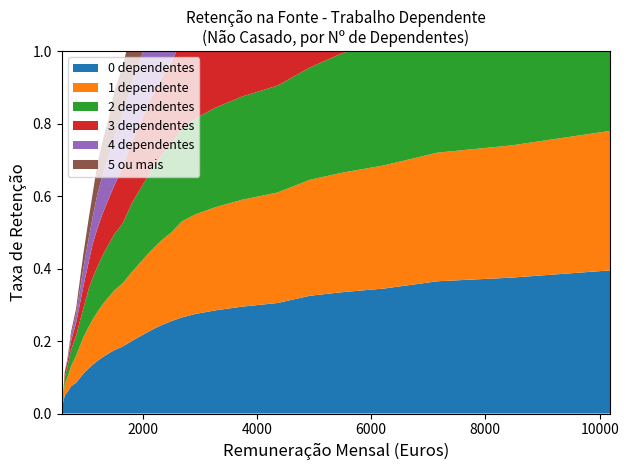

Reading left to right, extract all data points from this chart.

0 dependentes: 585=0.0	590=0.0	595=0.0	639=0.1	688=0.1	749=0.1	838=0.1	964=0.1	1060=0.1	1131=0.1	1210=0.1	1297=0.2	1400=0.2	1508=0.2	1655=0.2	1812=0.2	1981=0.2	2094=0.2	2214=0.2	2349=0.2	2507=0.3	2686=0.3	2931=0.3	3288=0.3	3745=0.3	4363=0.3	4928=0.3	5504=0.3	6231=0.3	7164=0.4	8456=0.4	10182=0.4
1 dependente: 585=0.0	590=0.0	595=0.0	639=0.0	688=0.0	749=0.1	838=0.1	964=0.1	1060=0.1	1131=0.1	1210=0.1	1297=0.1	1400=0.2	1508=0.2	1655=0.2	1812=0.2	1981=0.2	2094=0.2	2214=0.2	2349=0.2	2507=0.2	2686=0.3	2931=0.3	3288=0.3	3745=0.3	4363=0.3	4928=0.3	5504=0.3	6231=0.3	7164=0.4	8456=0.4	10182=0.4
2 dependentes: 585=0.0	590=0.0	595=0.0	639=0.0	688=0.0	749=0.0	838=0.1	964=0.1	1060=0.1	1131=0.1	1210=0.1	1297=0.1	1400=0.1	1508=0.2	1655=0.2	1812=0.2	1981=0.2	2094=0.2	2214=0.2	2349=0.2	2507=0.2	2686=0.3	2931=0.3	3288=0.3	3745=0.3	4363=0.3	4928=0.3	5504=0.3	6231=0.3	7164=0.4	8456=0.4	10182=0.4
3 dependentes: 585=0.0	590=0.0	595=0.0	639=0.0	688=0.0	749=0.0	838=0.0	964=0.1	1060=0.1	1131=0.1	1210=0.1	1297=0.1	1400=0.1	1508=0.1	1655=0.2	1812=0.2	1981=0.2	2094=0.2	2214=0.2	2349=0.2	2507=0.2	2686=0.2	2931=0.3	3288=0.3	3745=0.3	4363=0.3	4928=0.3	5504=0.3	6231=0.3	7164=0.3	8456=0.4	10182=0.4
4 dependentes: 585=0.0	590=0.0	595=0.0	639=0.0	688=0.0	749=0.0	838=0.0	964=0.1	1060=0.1	1131=0.1	1210=0.1	1297=0.1	1400=0.1	1508=0.1	1655=0.1	1812=0.2	1981=0.2	2094=0.2	2214=0.2	2349=0.2	2507=0.2	2686=0.2	2931=0.2	3288=0.3	3745=0.3	4363=0.3	4928=0.3	5504=0.3	6231=0.3	7164=0.3	8456=0.3	10182=0.4
5 ou mais: 585=0.0	590=0.0	595=0.0	639=0.0	688=0.0	749=0.0	838=0.0	964=0.0	1060=0.1	1131=0.1	1210=0.1	1297=0.1	1400=0.1	1508=0.1	1655=0.1	1812=0.1	1981=0.2	2094=0.2	2214=0.2	2349=0.2	2507=0.2	2686=0.2	2931=0.2	3288=0.3	3745=0.3	4363=0.3	4928=0.3	5504=0.3	6231=0.3	7164=0.3	8456=0.3	10182=0.4